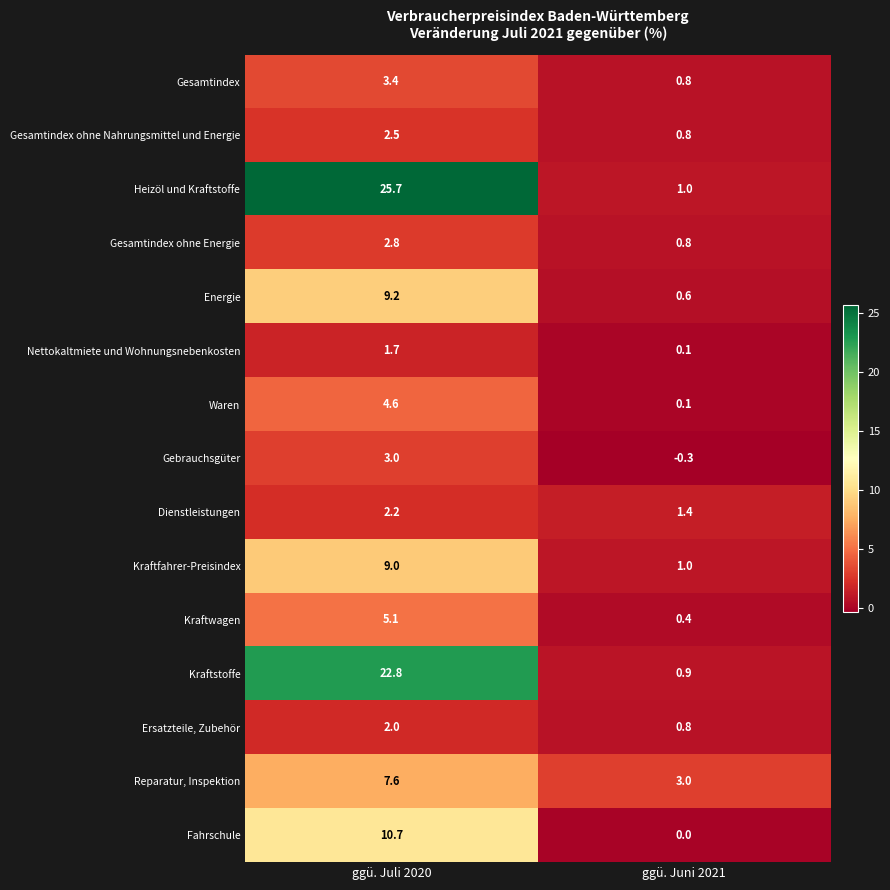

Reading right to left, transcribe all the data shown in this chart.

Gesamtindex: 0.8	3.4
Gesamtindex ohne Nahrungsmittel und Energie: 0.8	2.5
Heizöl und Kraftstoffe: 1.0	25.7
Gesamtindex ohne Energie: 0.8	2.8
Energie: 0.6	9.2
Nettokaltmiete und Wohnungsnebenkosten: 0.1	1.7
Waren: 0.1	4.6
Gebrauchsgüter: -0.3	3.0
Dienstleistungen: 1.4	2.2
Kraftfahrer-Preisindex: 1.0	9.0
Kraftwagen: 0.4	5.1
Kraftstoffe: 0.9	22.8
Ersatzteile, Zubehör: 0.8	2.0
Reparatur, Inspektion: 3.0	7.6
Fahrschule: 0.0	10.7